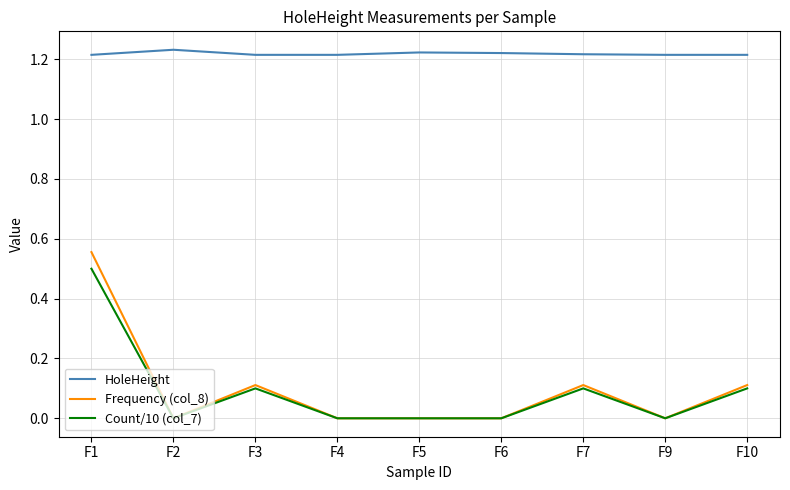

What is the total value across all series at F7?

1.4